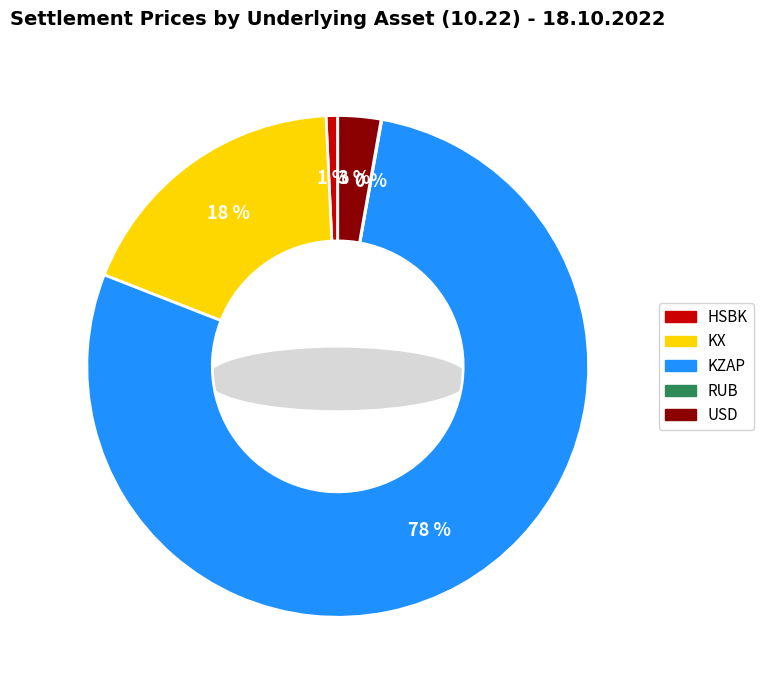

Combined, what portion of the pie is RUB and KZAP?

78.2%